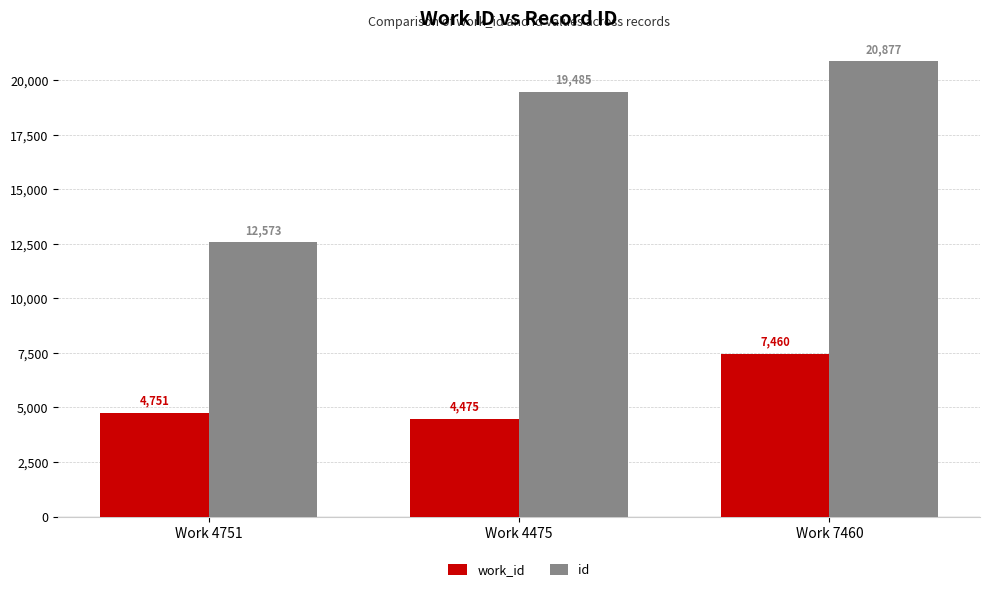

At how many categories does at least one series exceed 10963?

3